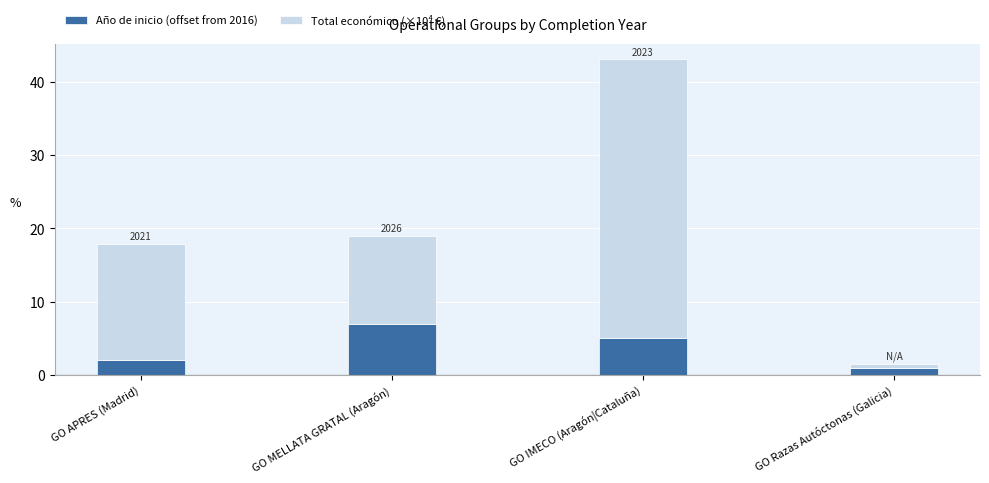

List the labels in order of Año de inicio (offset from 2016) value, smallest first.

GO Razas Autóctonas (Galicia), GO APRES (Madrid), GO IMECO (Aragón|Cataluña), GO MELLATA GRATAL (Aragón)